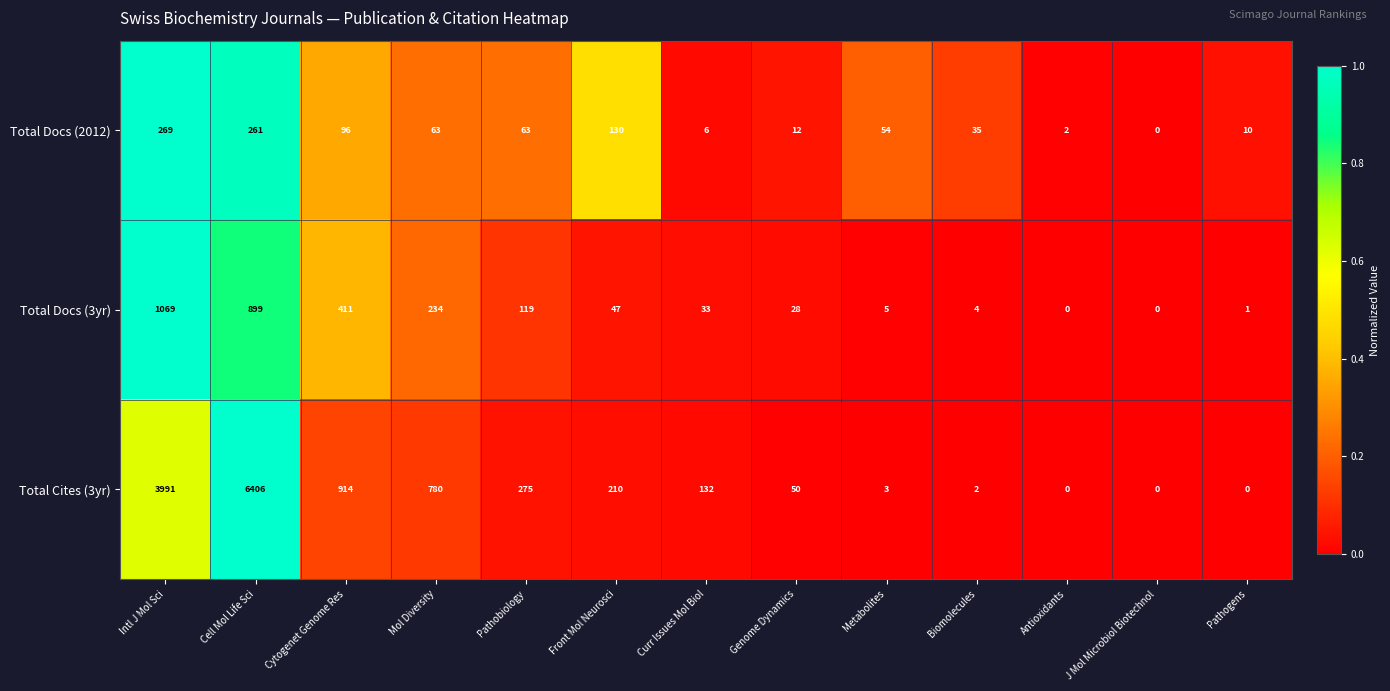

Rank the series by their maximum value, from highest to lowest.

Total Cites (3yr), Total Docs (3yr), Total Docs (2012)